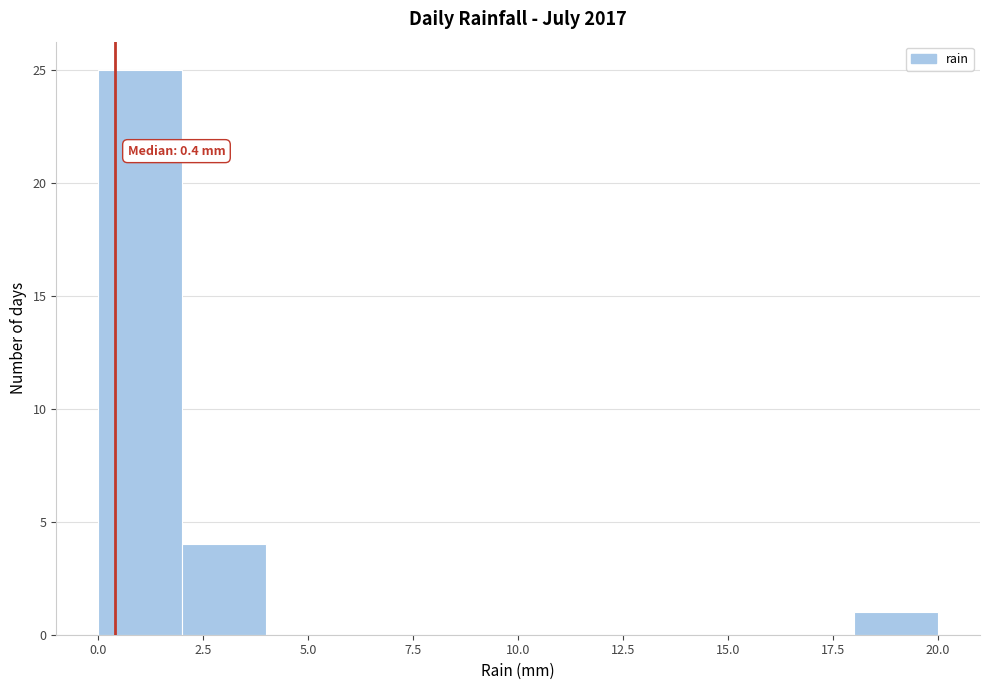

Over which range of the x-axis is the bar tallest?

0 to 2